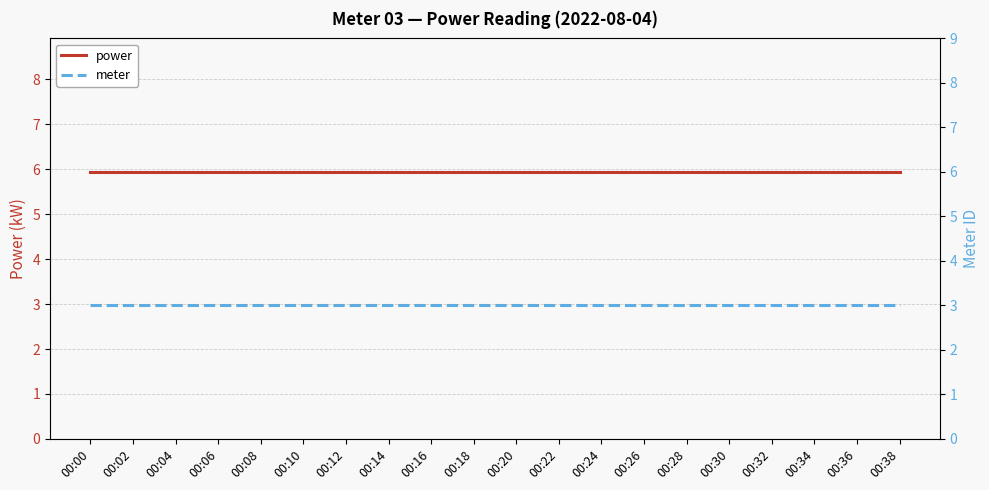

What is the difference between the highest and lowest values at 00:12?

2.9